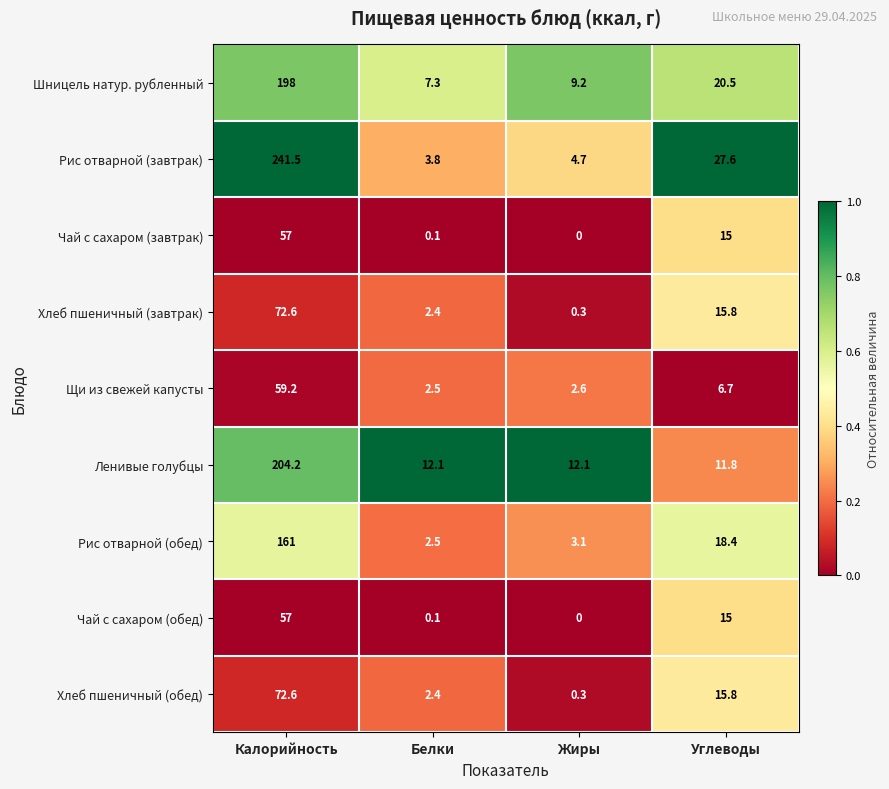

The value of Щи из свежей капусты at Жиры is 2.6. True or false?

True